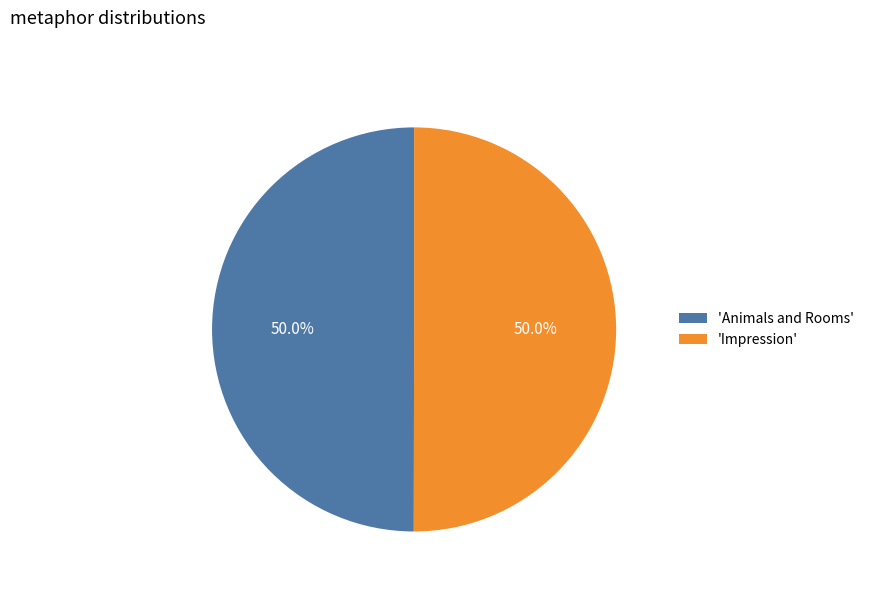

Combined, what portion of the pie is 'Impression' and 'Animals and Rooms'?

100.0%